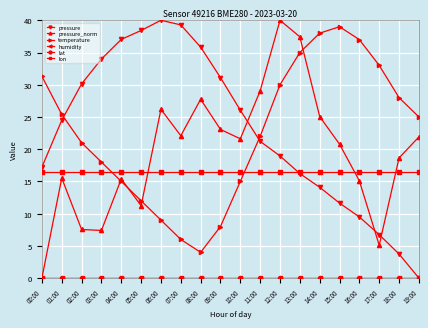

Does the chart have visible grid lines?

Yes